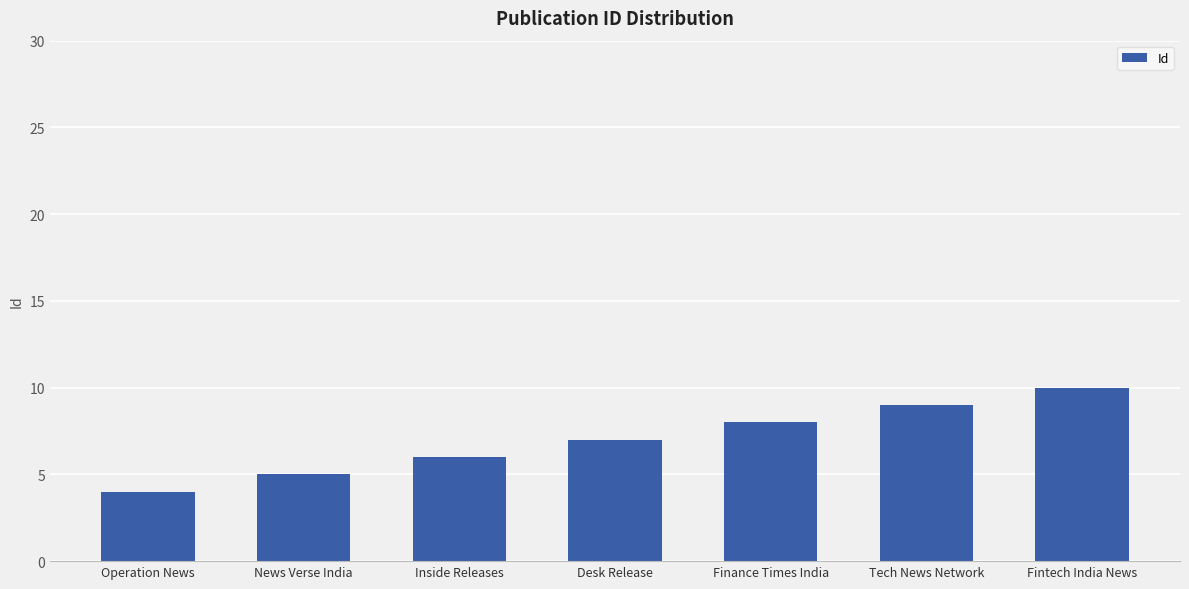

At which label is the value closest to 7?

Desk Release